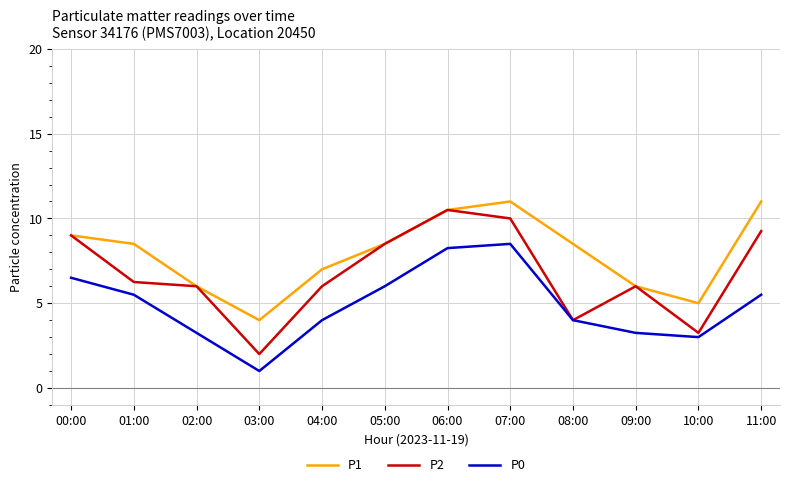

True or false: P1 and P0 intersect in this chart.

False